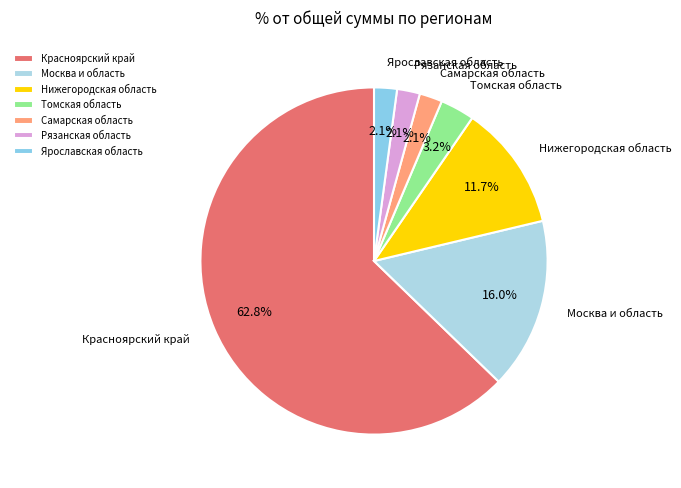

Which slice represents more than half of the pie?

Красноярский край